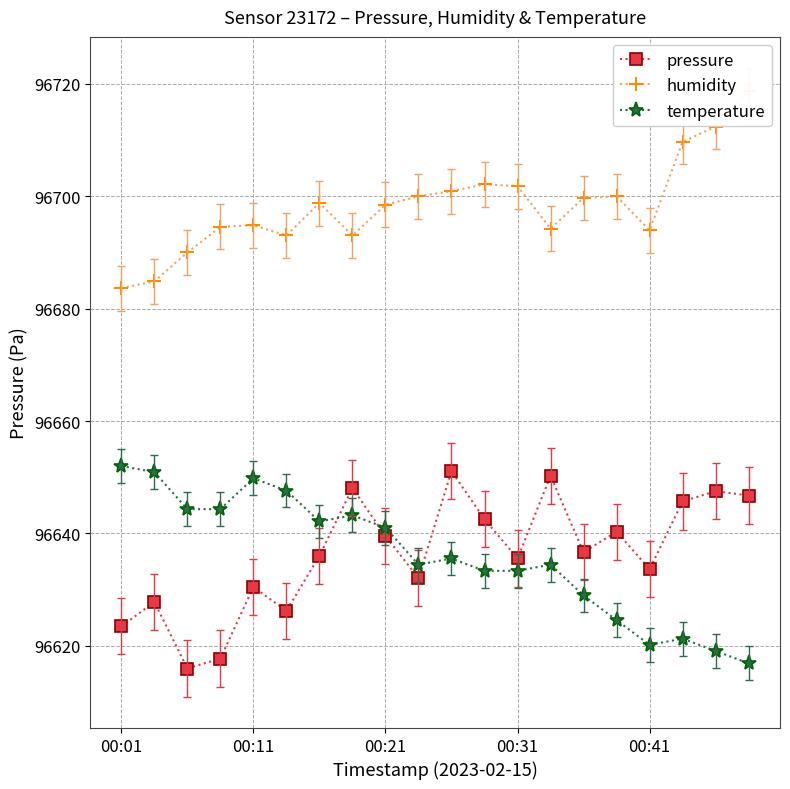

How many data points in temperature are above 96635?

10